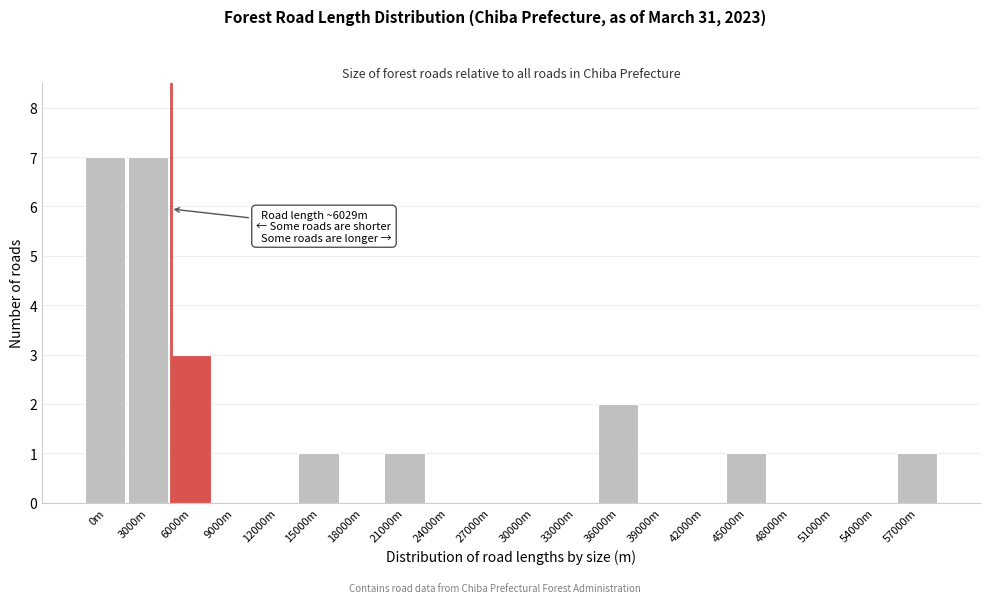

Reading left to right, list all the values displayed in this chart.

0m=7	3000m=7	6000m=3	9000m=0	12000m=0	15000m=1	18000m=0	21000m=1	24000m=0	27000m=0	30000m=0	33000m=0	36000m=2	39000m=0	42000m=0	45000m=1	48000m=0	51000m=0	54000m=0	57000m=1